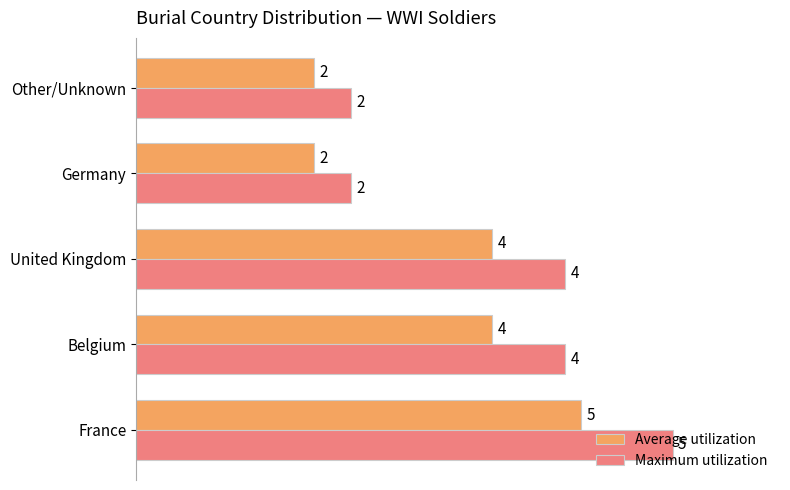

What are all the series names shown in the legend?

Average utilization, Maximum utilization